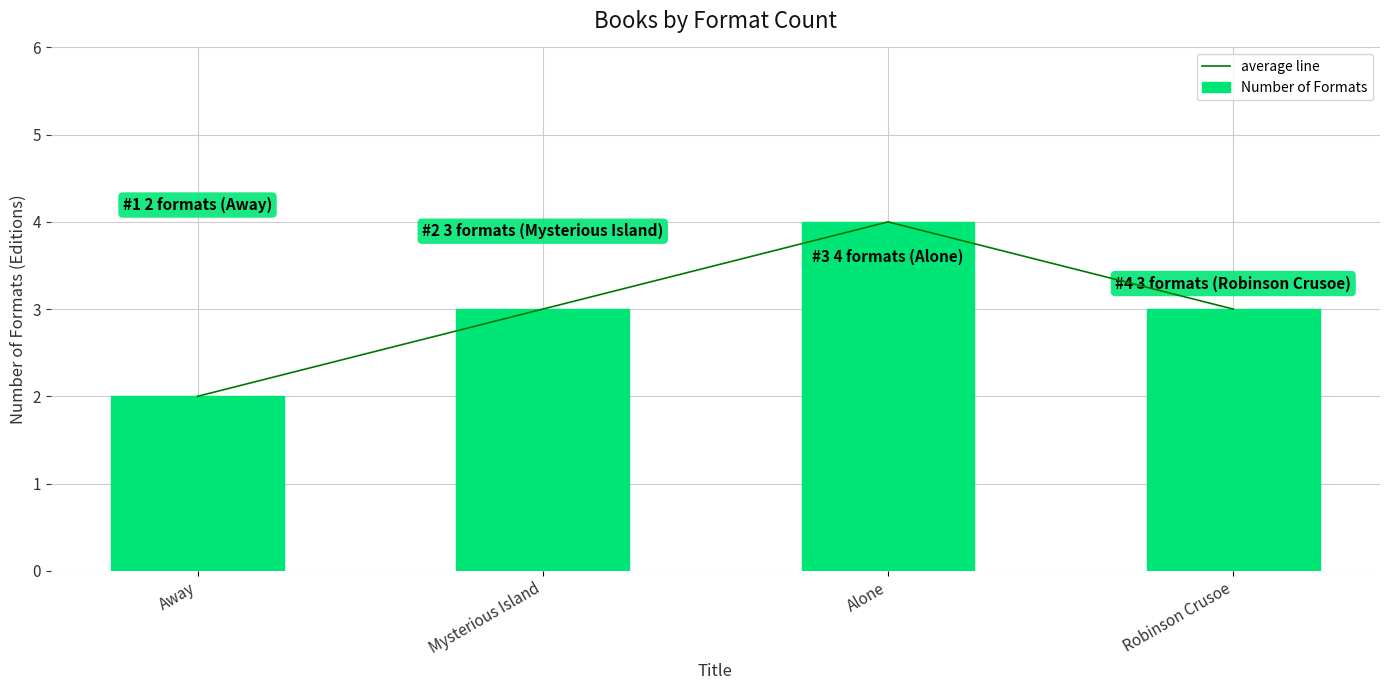

At Robinson Crusoe, list the series in order from largest to smallest.

average line, Number of Formats